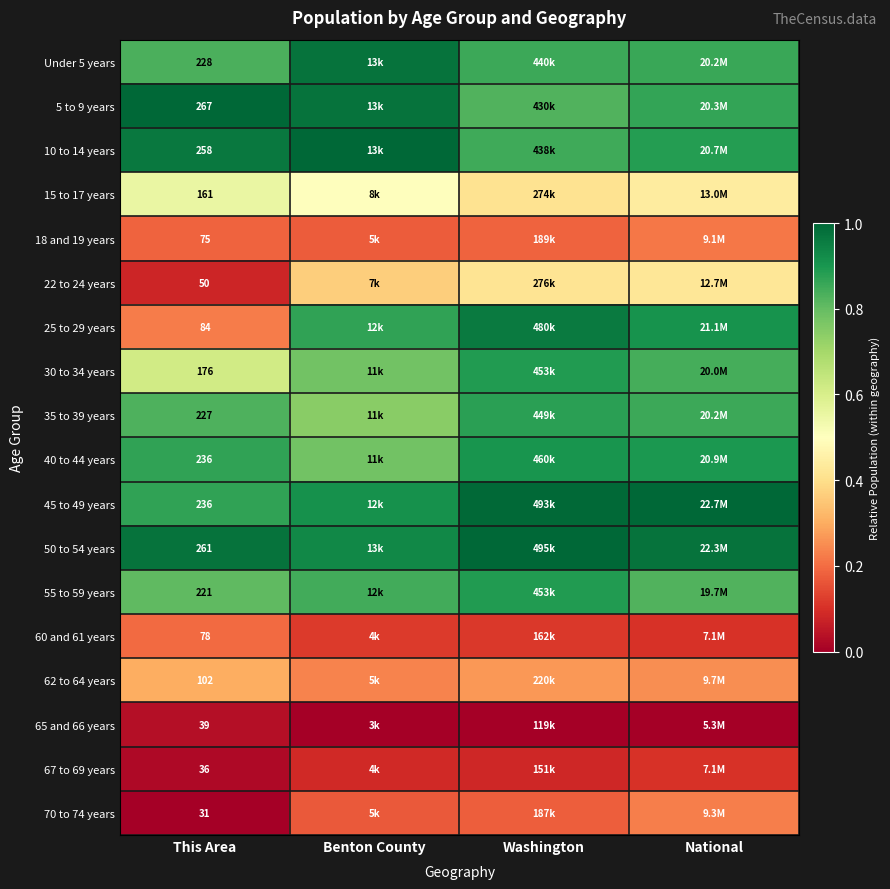

How many categories are shown in the chart?

4